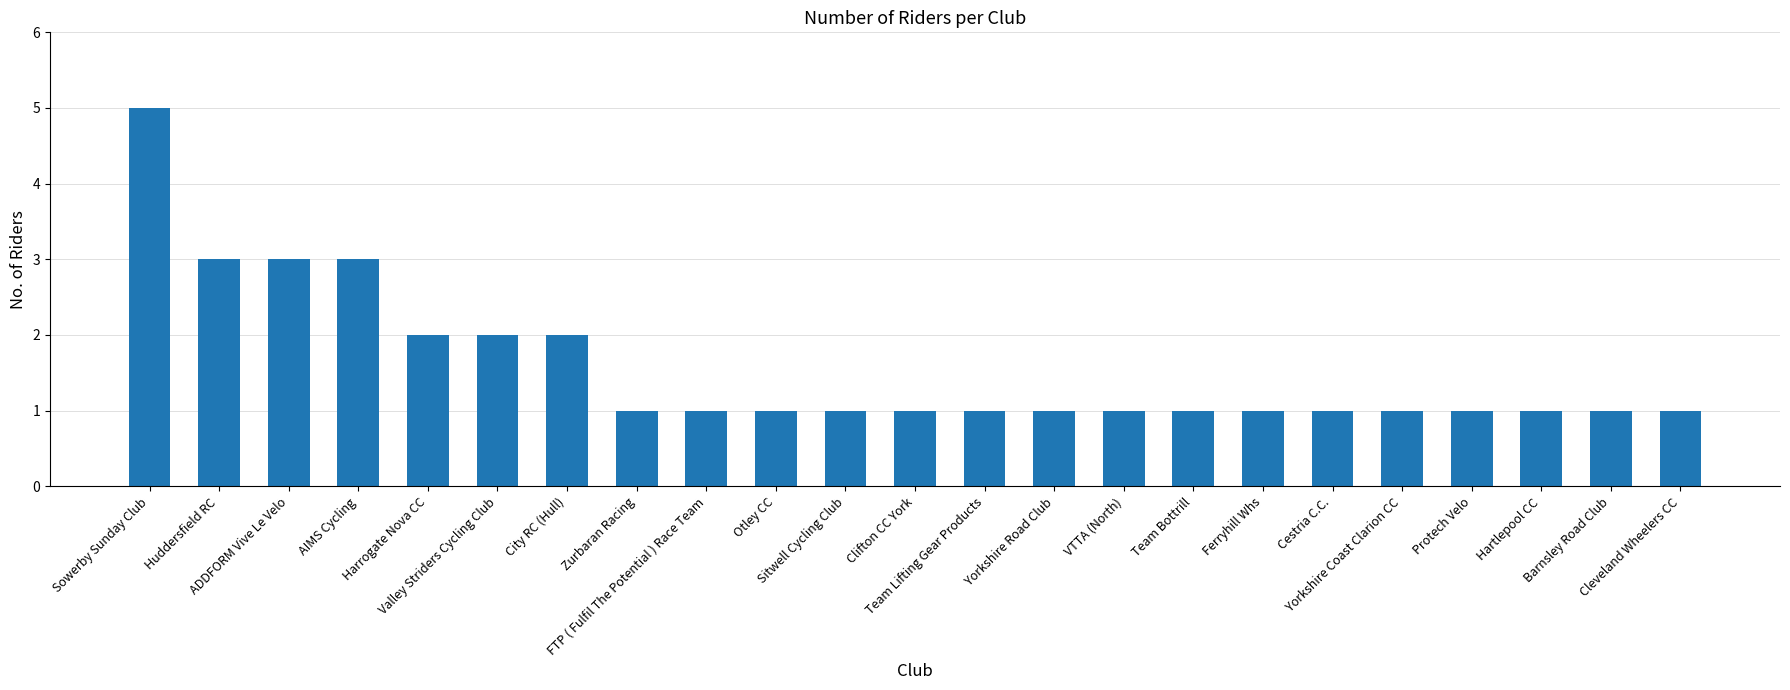

What is the label of the 3rd bar from the left?

ADDFORM Vive Le Velo